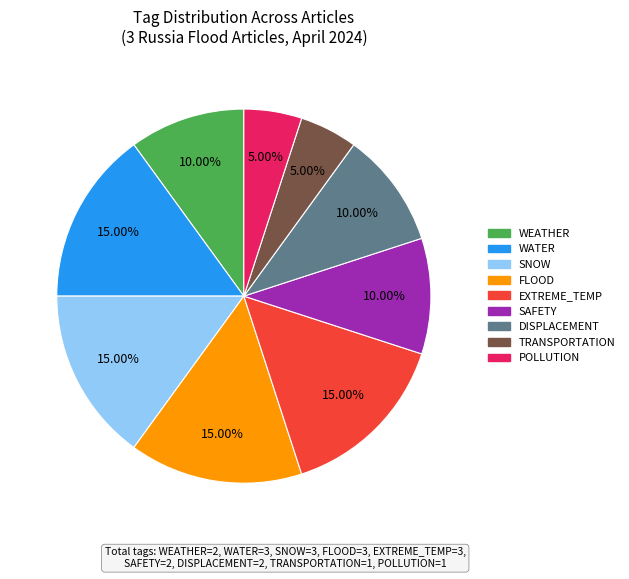

Does any single category account for the majority?

No